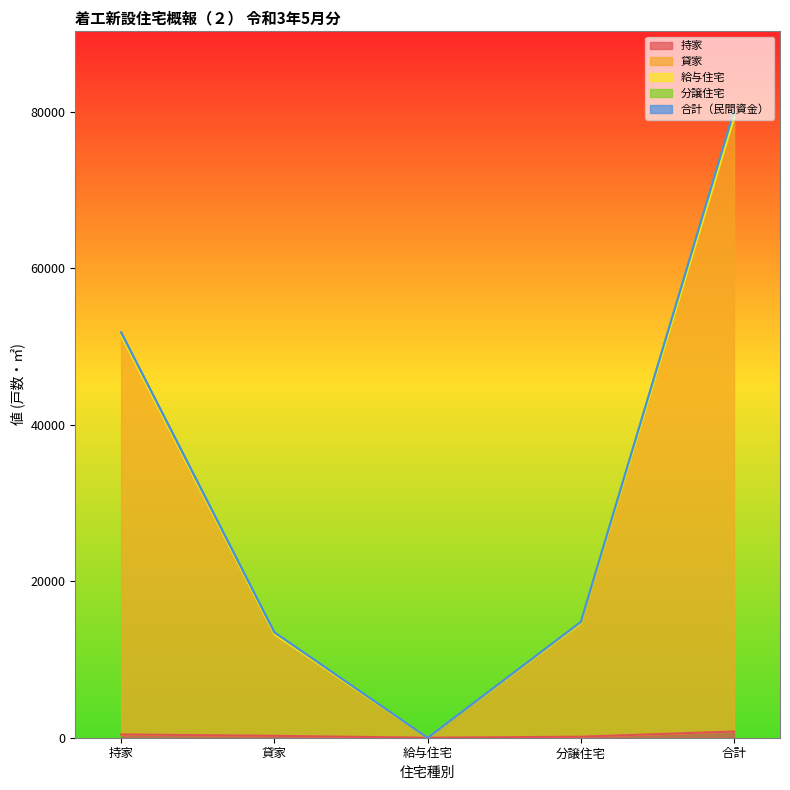

What is the total value across all series at 持家?

103636